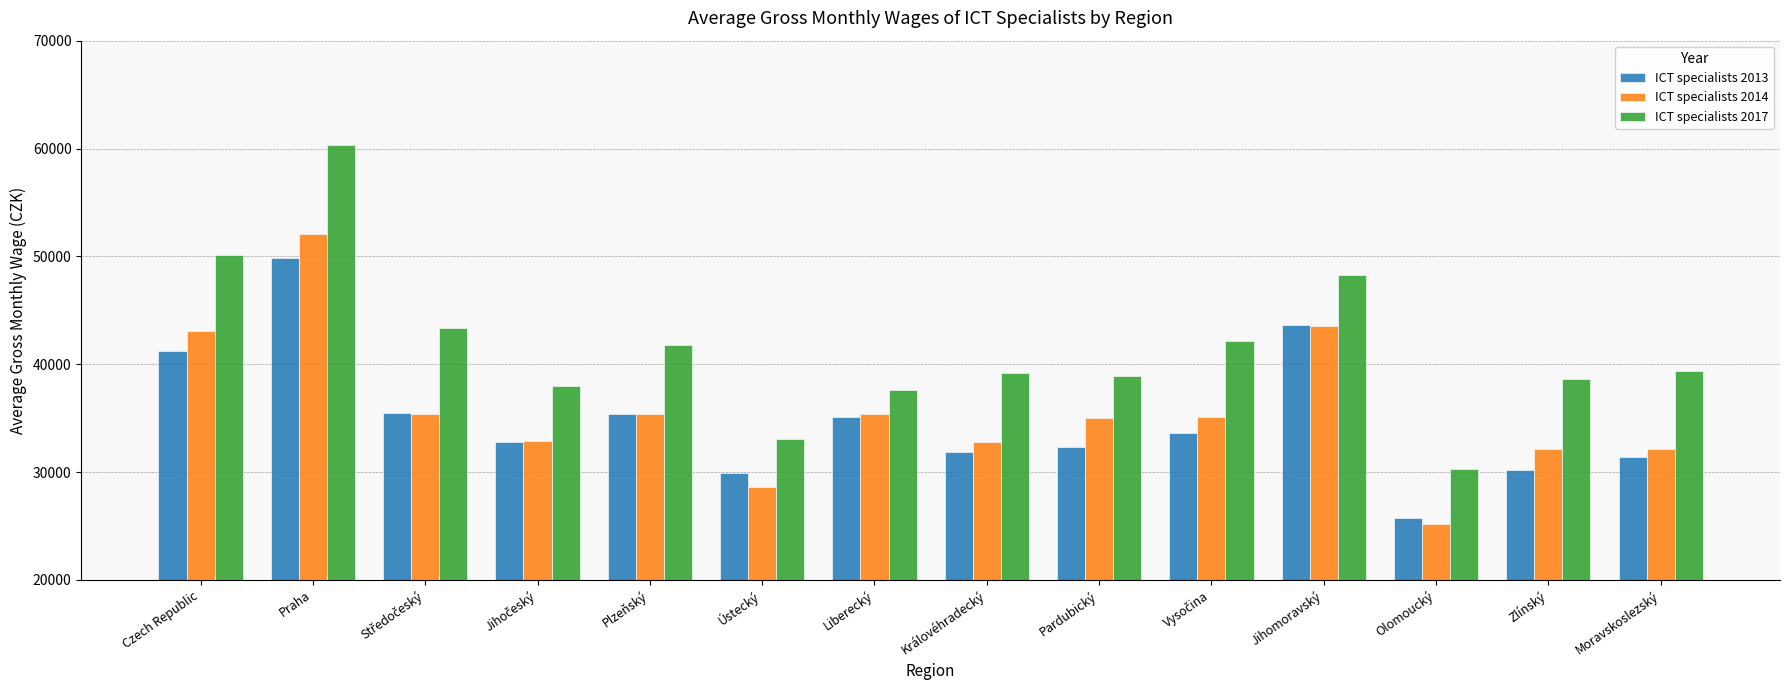

What is the maximum value shown in the chart?

60291.4